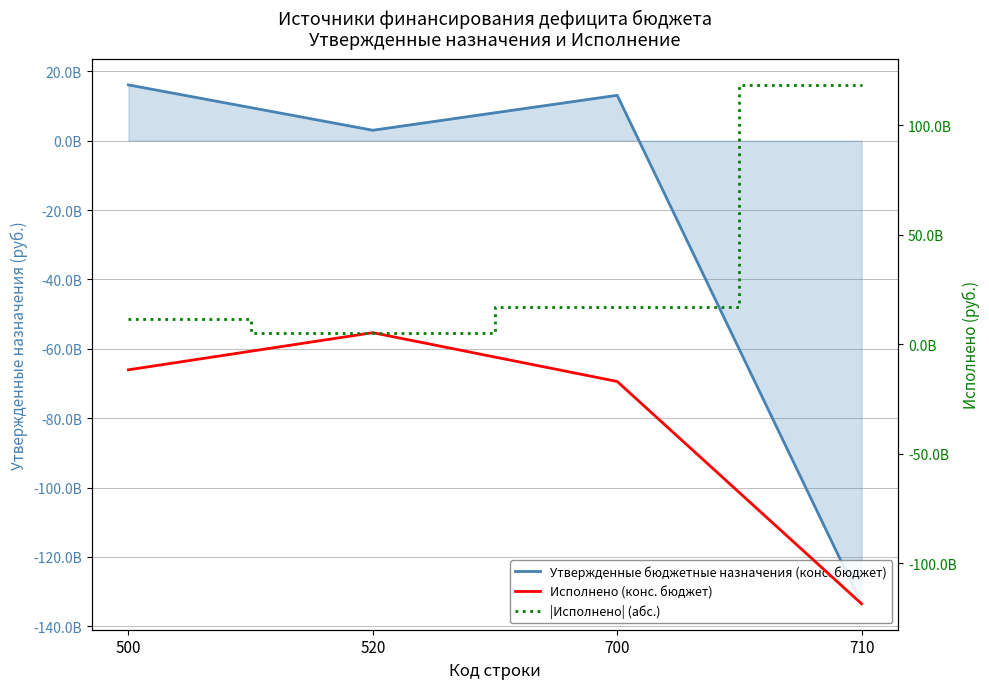

Between 700 and 710, which series saw the biggest shift?

Утвержденные бюджетные назначения (конс. бюджет)